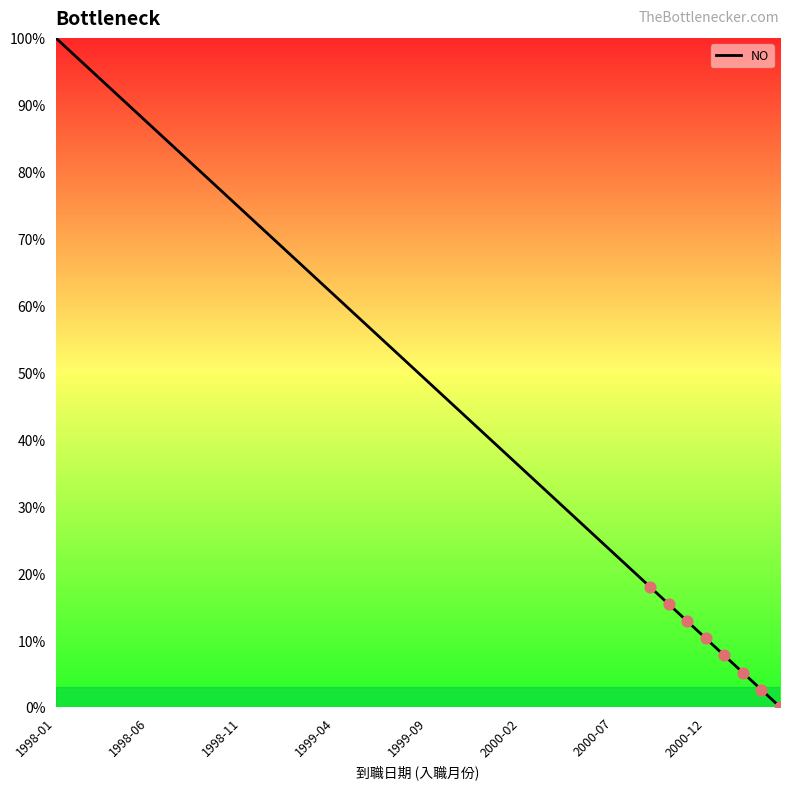

What is the greatest value displayed?

100.0